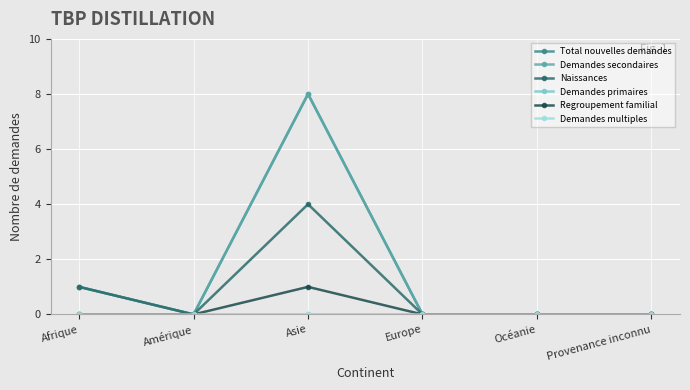

Is this an area chart (filled region under the line)?

No